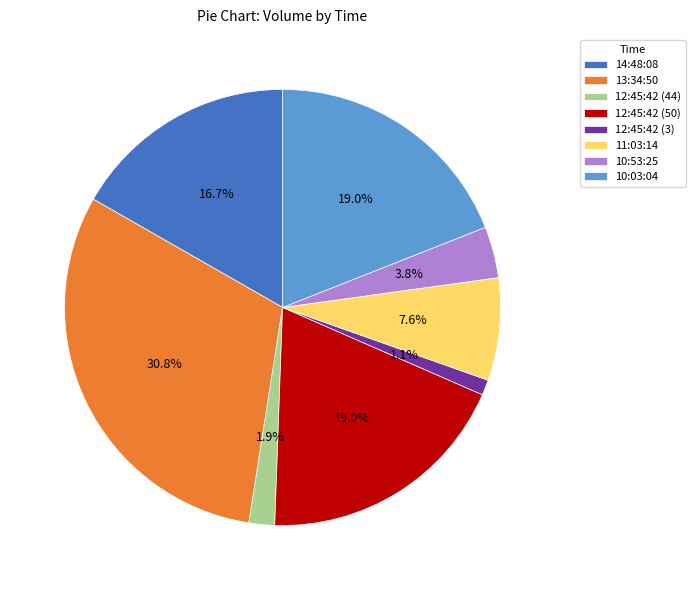

Approximately how many times larger is the value at 13:34:50 compared to 14:48:08?

1.8